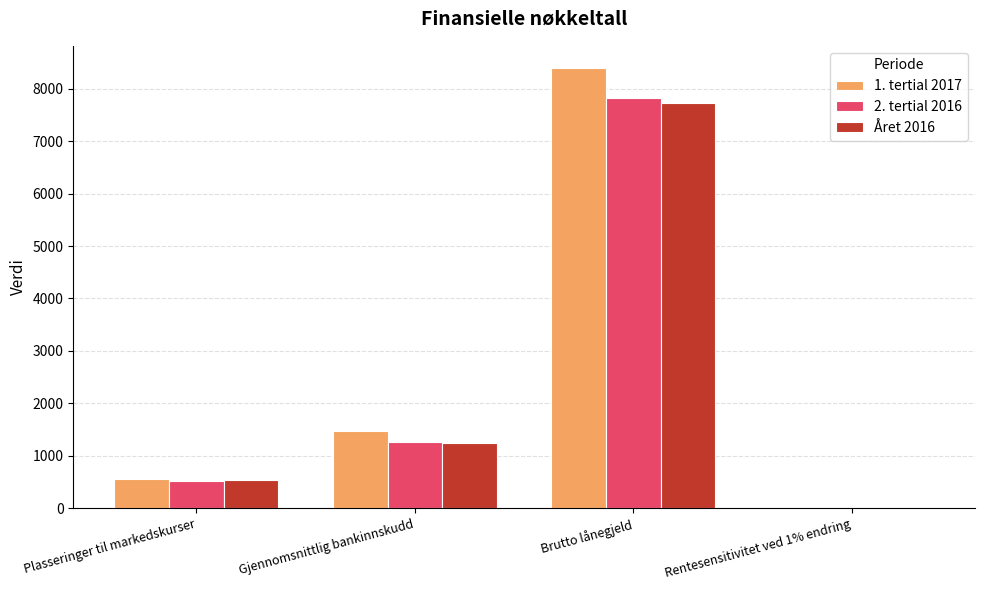

Which category has the highest value in the 2. tertial 2016 series?

Brutto lånegjeld